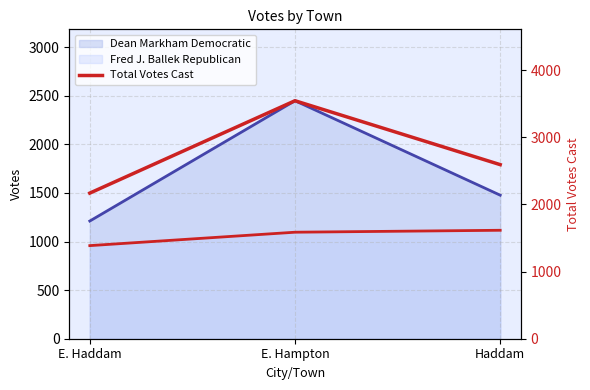

Rank the categories by value from highest to lowest.

E. Hampton, Haddam, E. Haddam